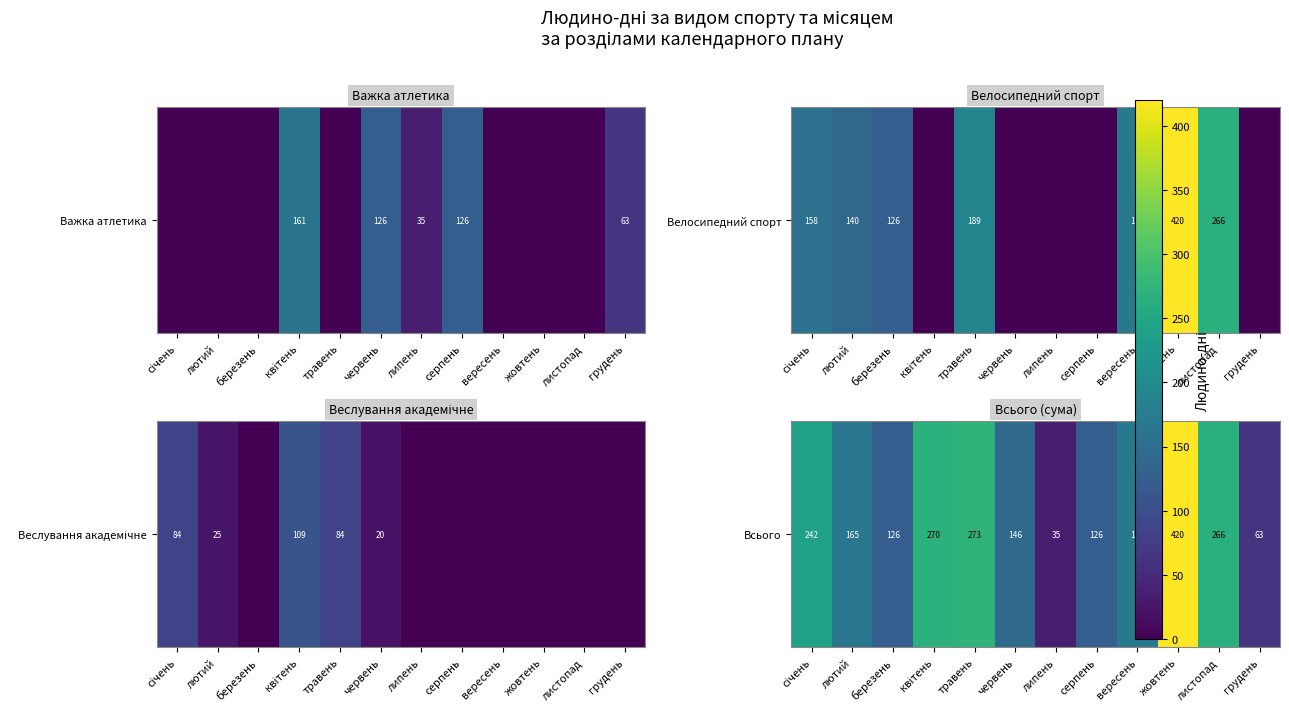

The value at червень is 227. True or false?

False